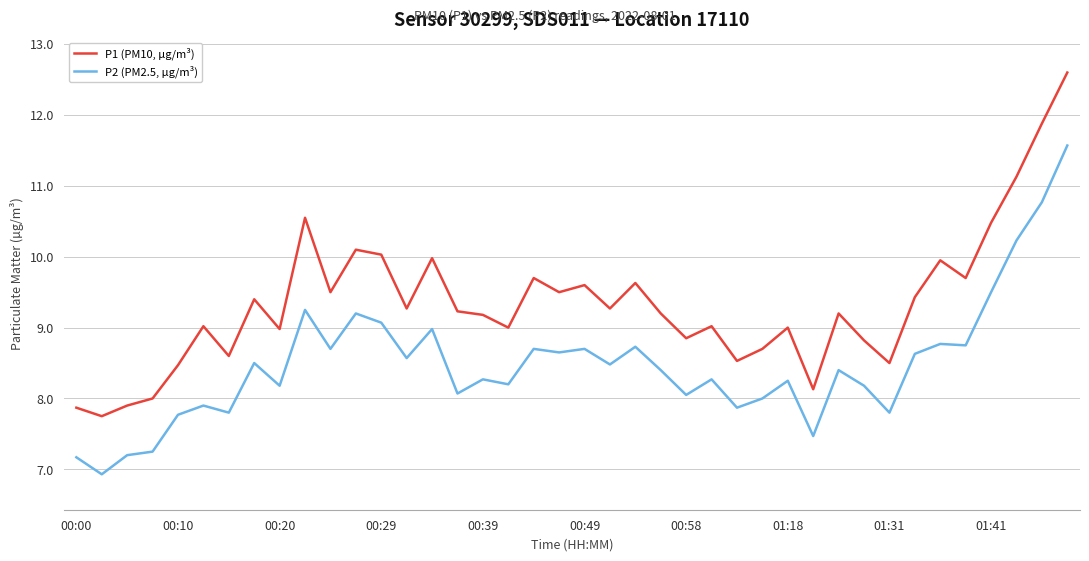

Which series has the largest total across all categories?

P1 (PM10, µg/m³)